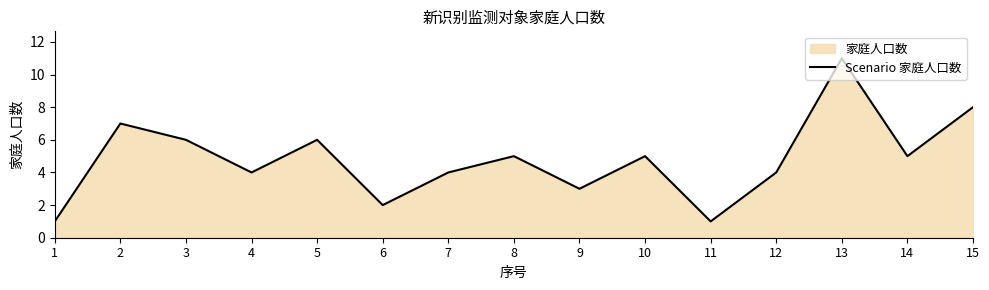

How many values are between 3 and 6?

9